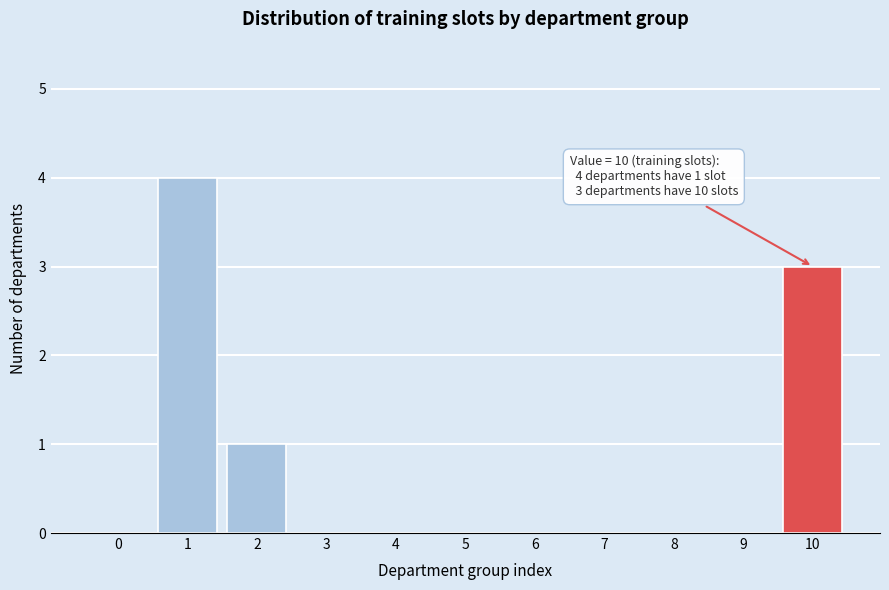

Reading left to right, transcribe all the data shown in this chart.

0=0	1=4	2=1	3=0	4=0	5=0	6=0	7=0	8=0	9=0	10=3